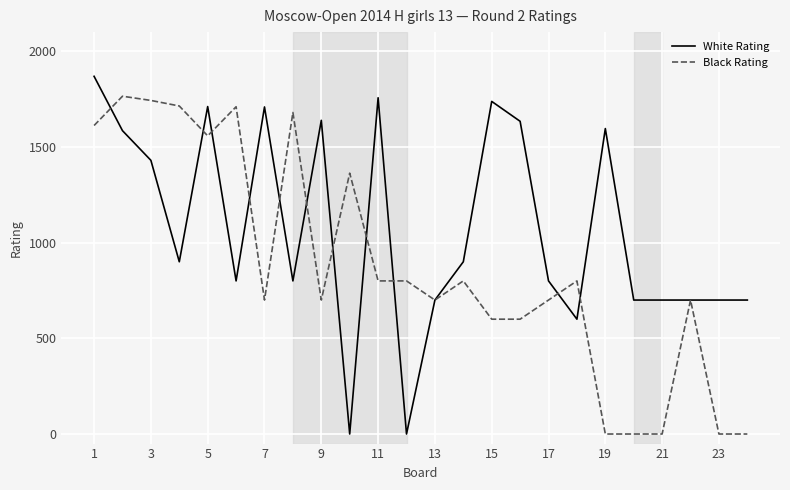

Which series has the largest total across all categories?

White Rating